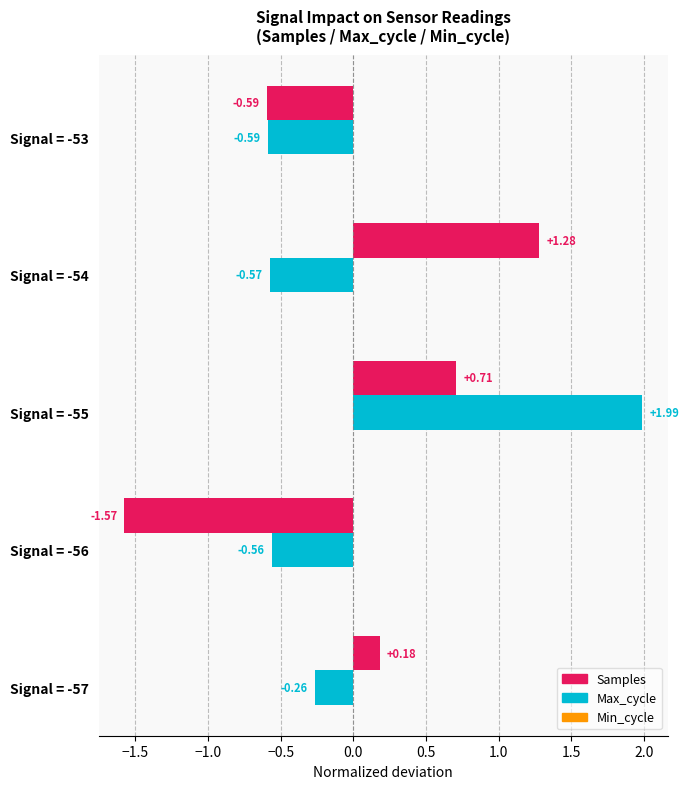

List the labels in order of Samples value, smallest first.

Signal = -56, Signal = -53, Signal = -57, Signal = -55, Signal = -54